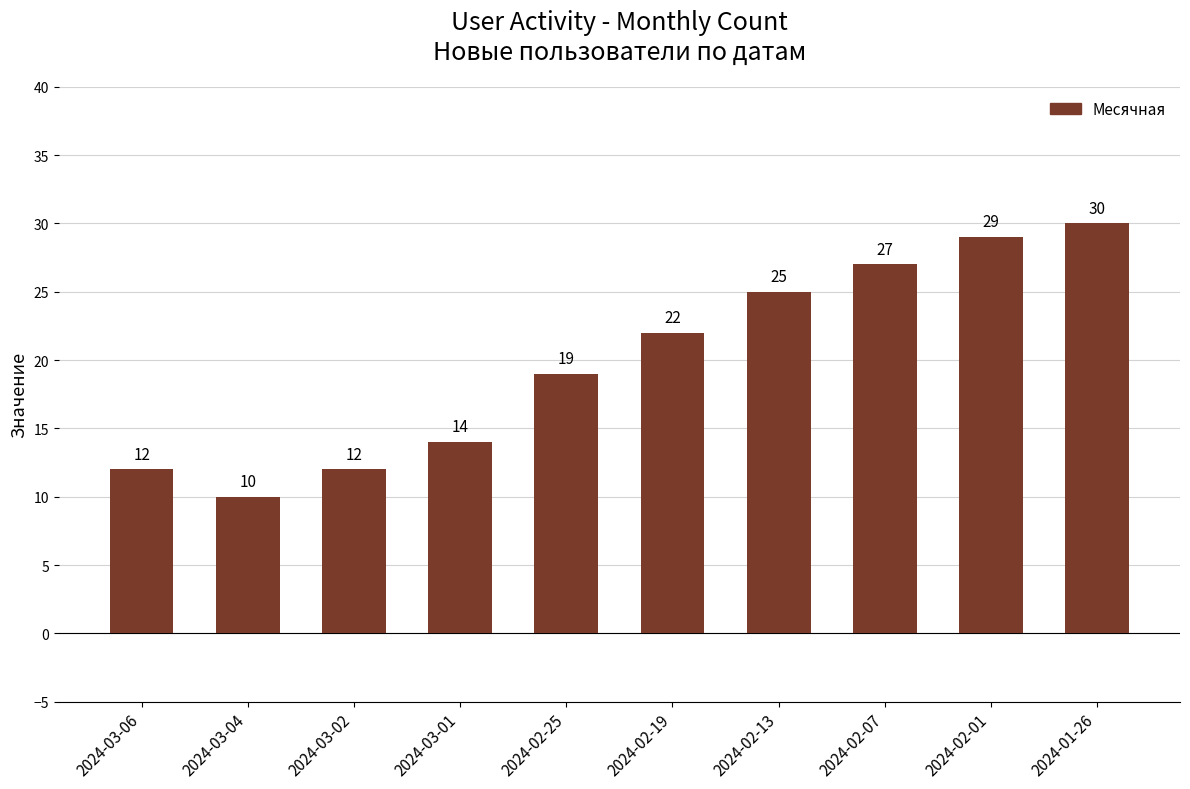

Reading right to left, what are all the values shown in this chart?

30	29	27	25	22	19	14	12	10	12